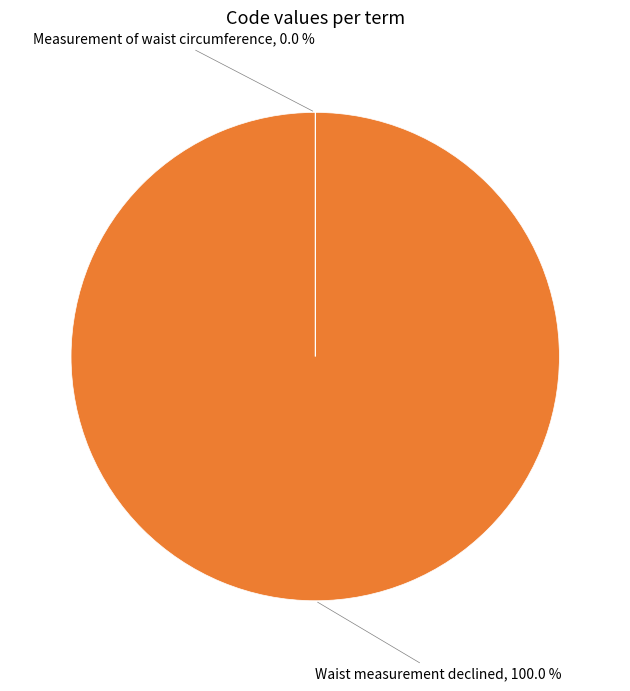

Is there a majority slice in this chart?

Yes